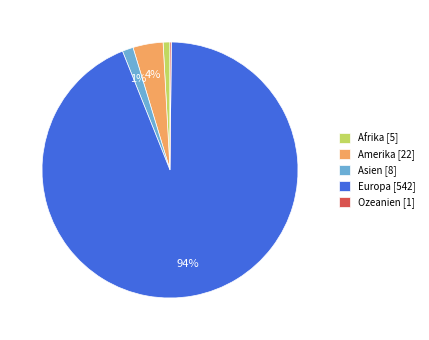

What percentage is the Afrika [5] slice, to the nearest percent?

1%